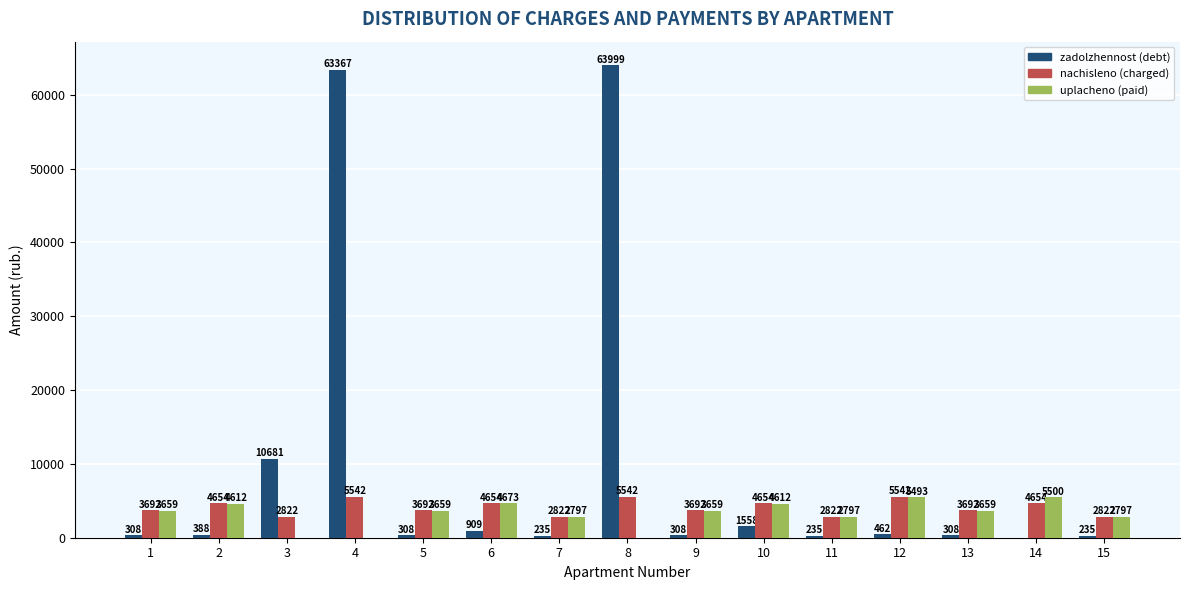

What is the total value across all series at 15?

5854.0